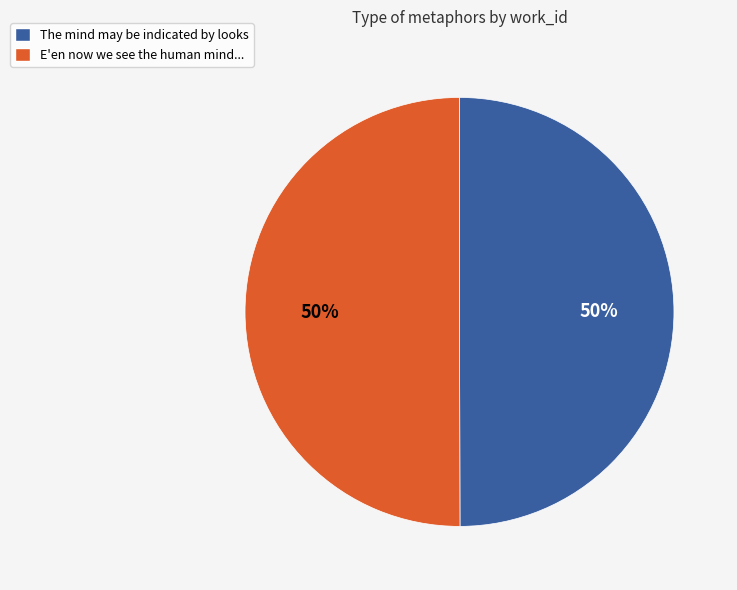

What is the ratio of the value at E'en now we see the human mind... to the value at The mind may be indicated by looks?

1.0